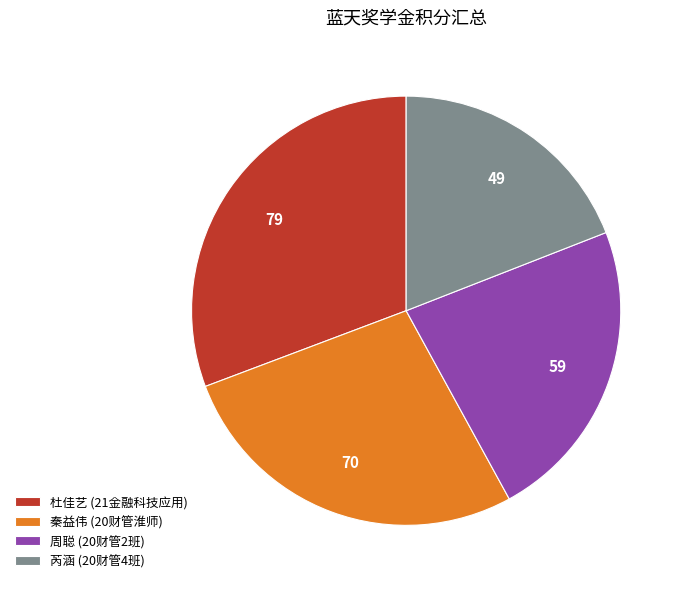

What is the ratio of the value at 秦益伟 (20财管淮师) to the value at 杜佳艺 (21金融科技应用)?

0.9